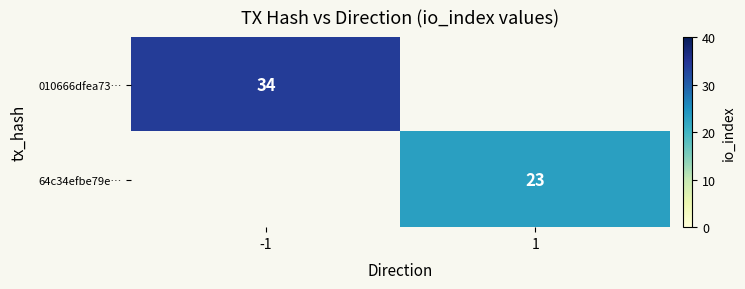

Is it true that 010666dfea73… equals 54 at -1?

False